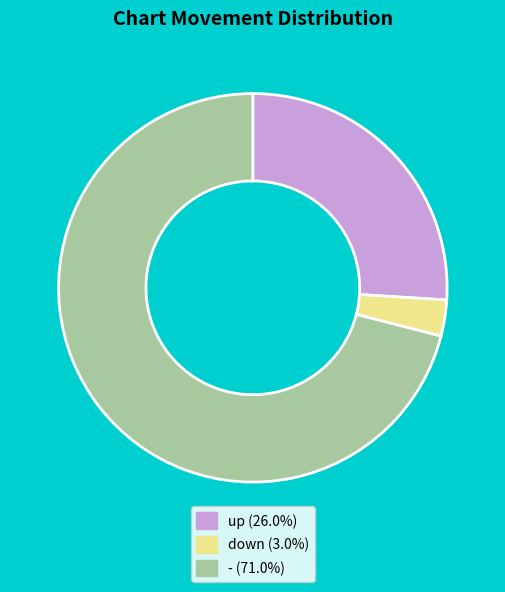

What is the largest slice in the pie chart?

-